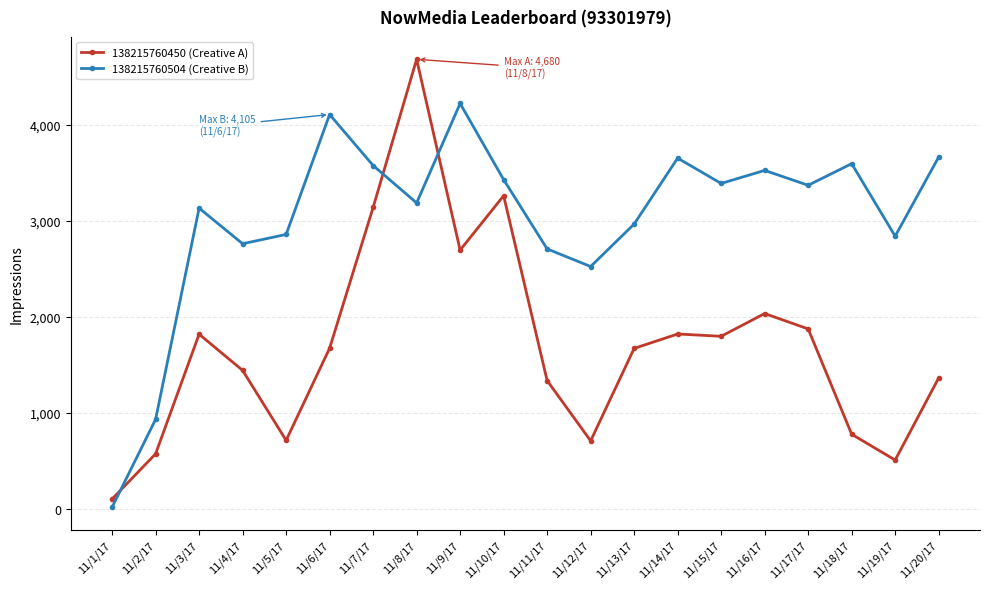

What is the label of the 14th point from the right?

11/7/17